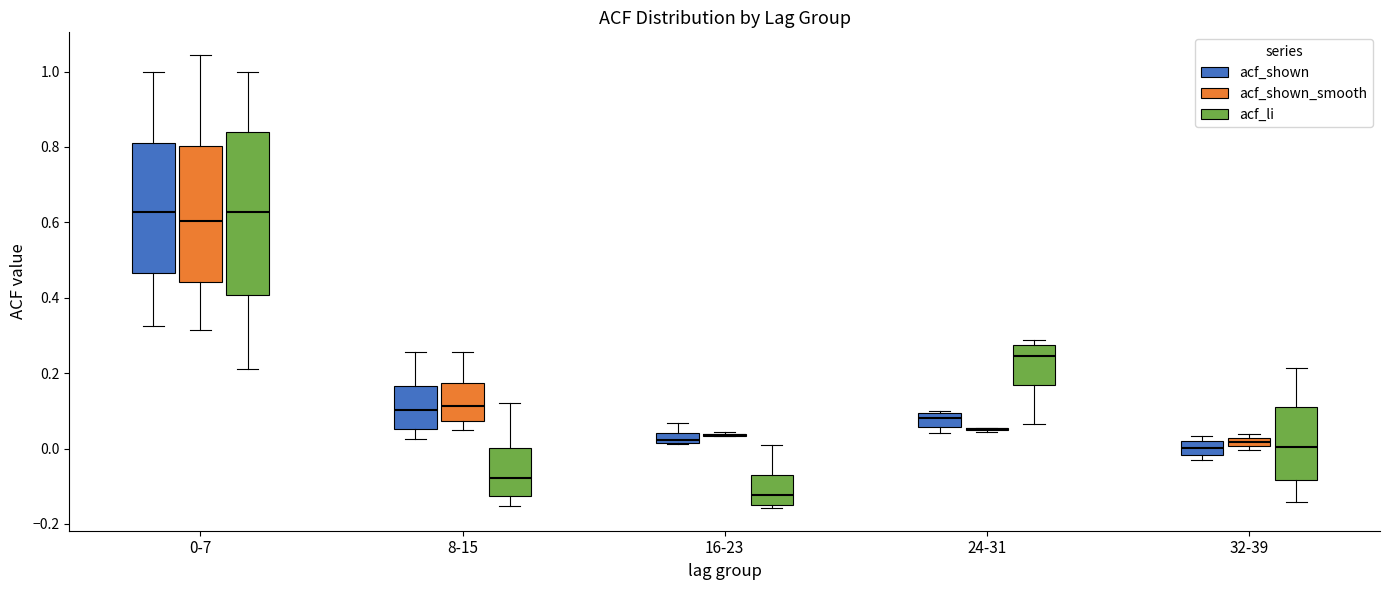

Where is the upper edge of the box for 32-39 (acf_shown) on the y-axis? The values are not printed on the chart, so give them approximately, as read against the axis.

0.02